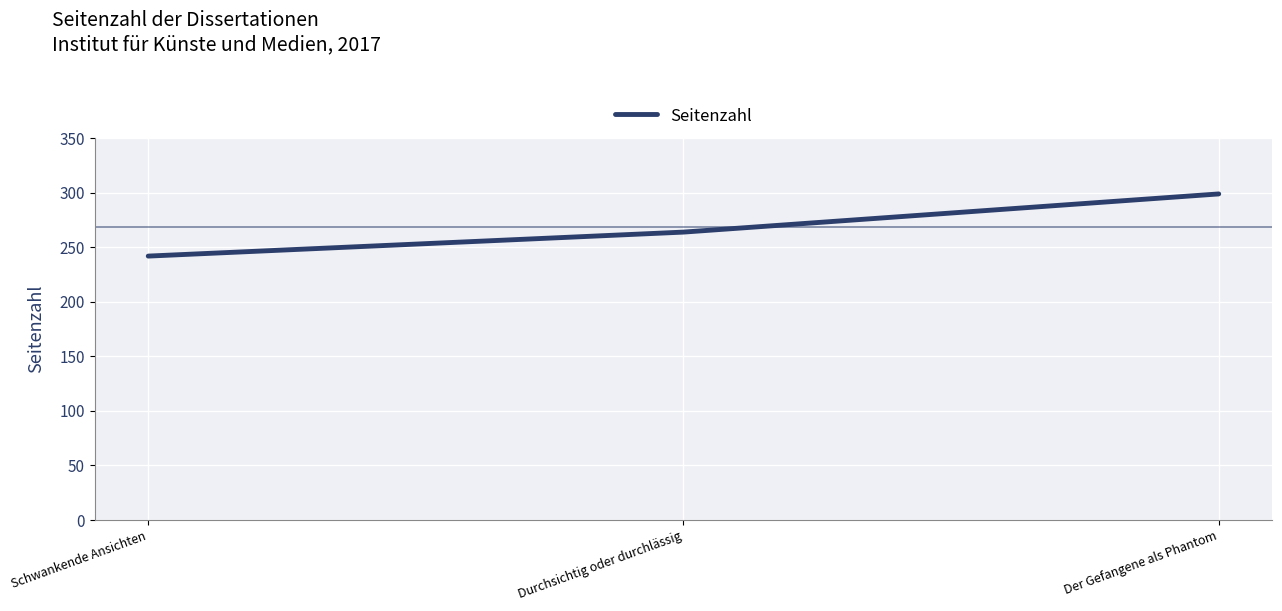

How many categories are shown in the chart?

3